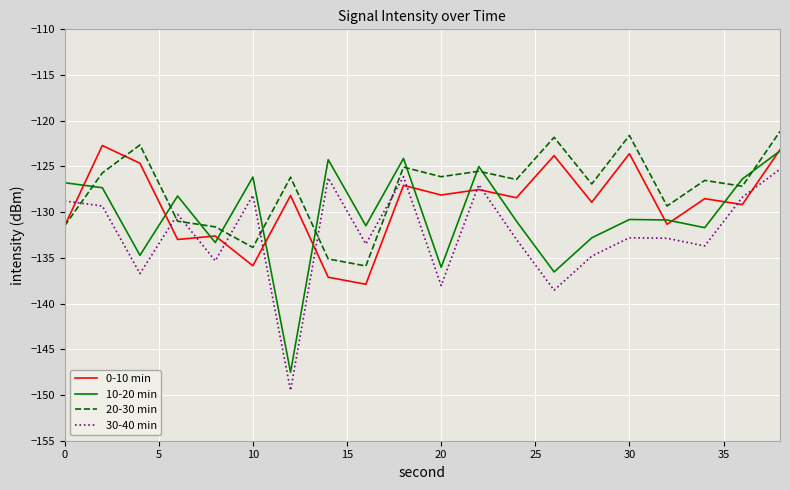

What is the greatest value displayed?

-121.2